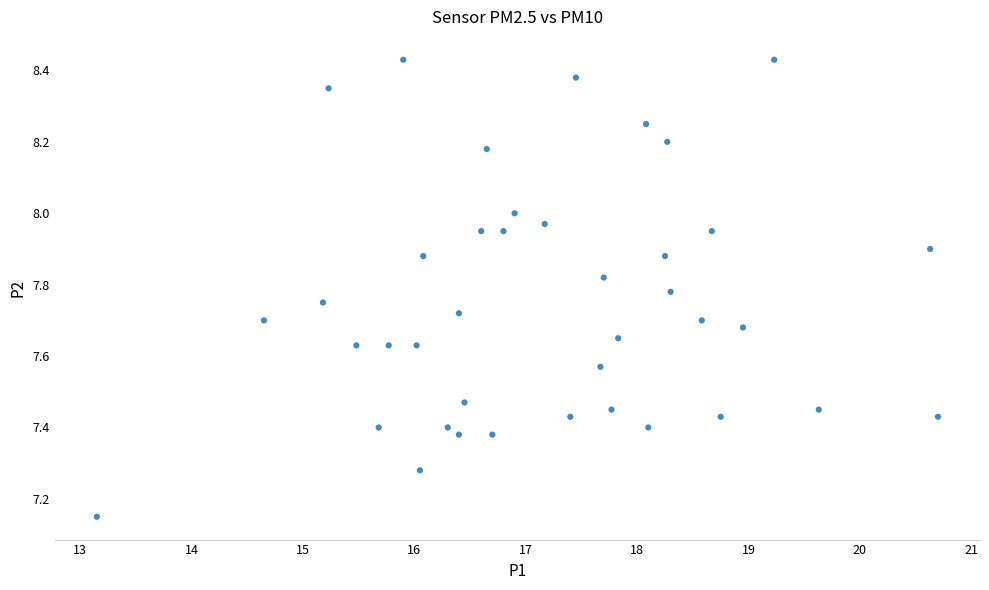

What is the range of Y values (max minus min)?

1.3